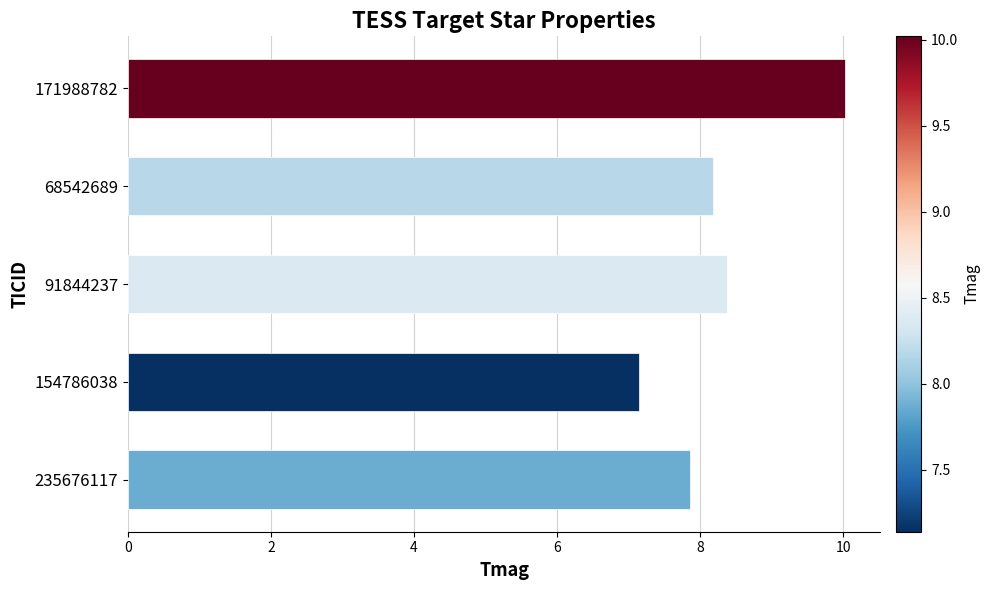

What is the change in value from 171988782 to 68542689?

-1.8